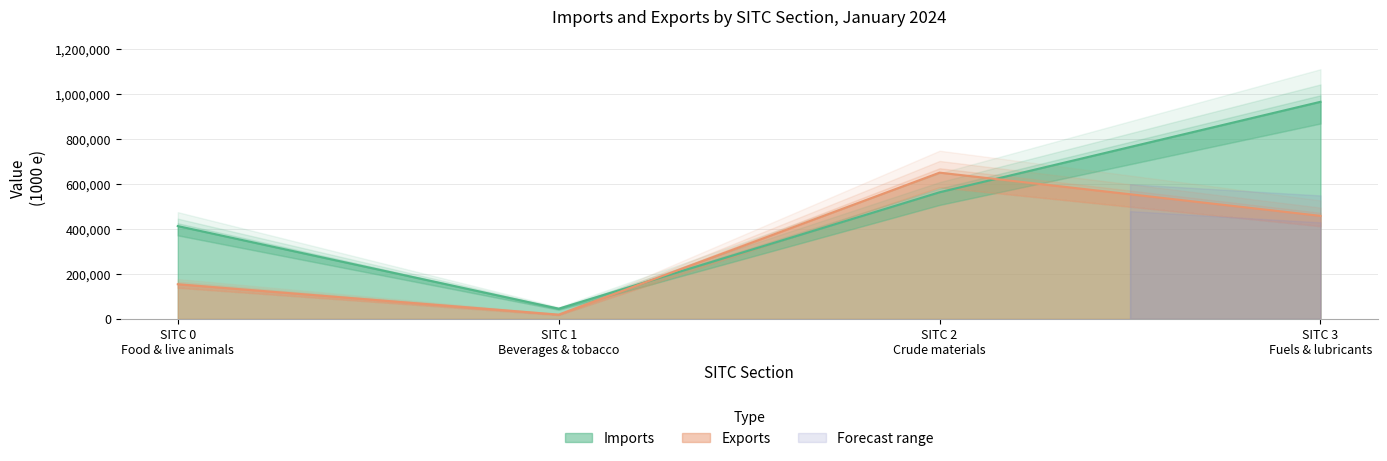

List the series in order of their peak value, lowest first.

Exports (1000 e), Imports (1000 e)